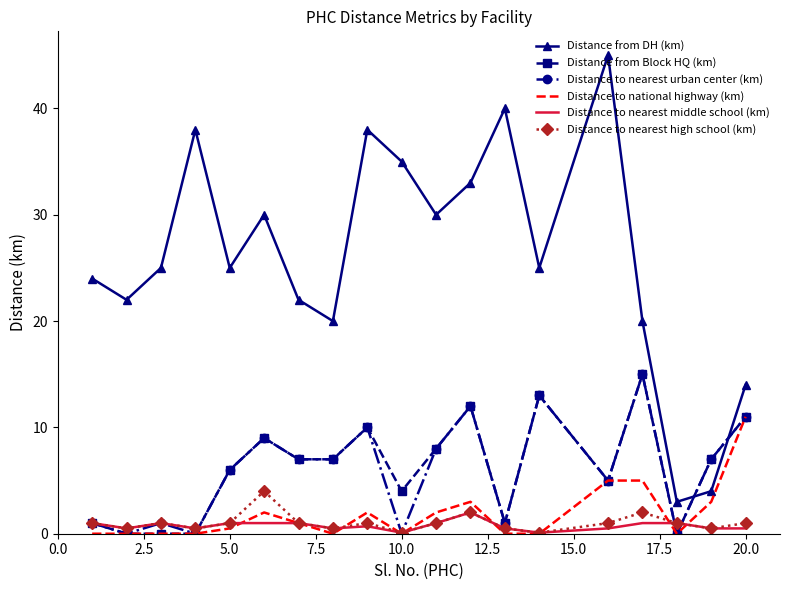

Which series has the largest range (max minus min)?

Distance from DH (km)